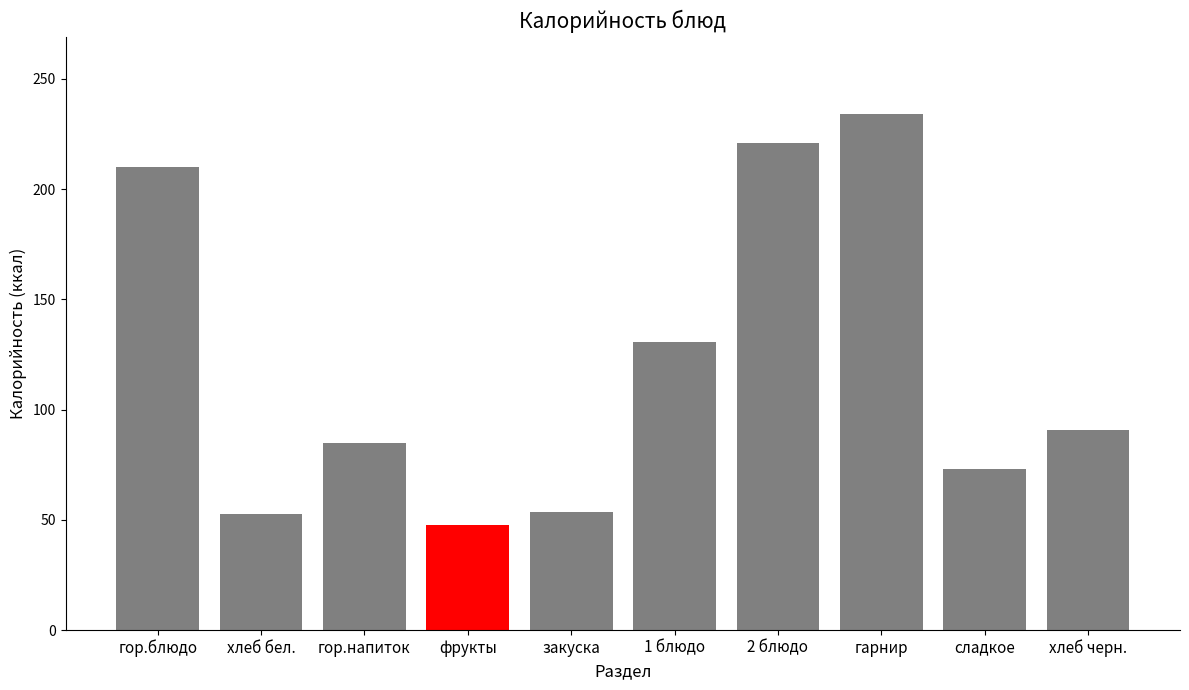

At which label does the data first exceed 90?

гор.блюдо